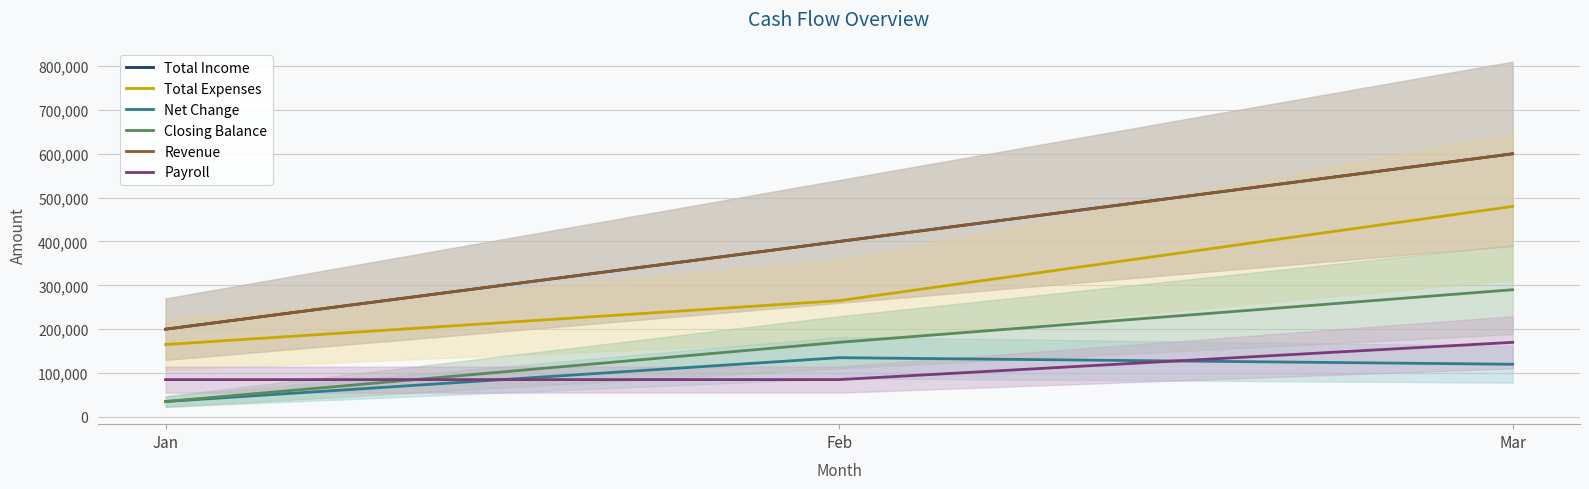

Reading left to right, transcribe all the data shown in this chart.

Total Income: Jan=200000	Feb=400000	Mar=600000
Total Expenses: Jan=165000	Feb=265000	Mar=480000
Net Change: Jan=35000	Feb=135000	Mar=120000
Closing Balance: Jan=35000	Feb=170000	Mar=290000
Revenue: Jan=200000	Feb=400000	Mar=600000
Payroll: Jan=85000	Feb=85000	Mar=170000